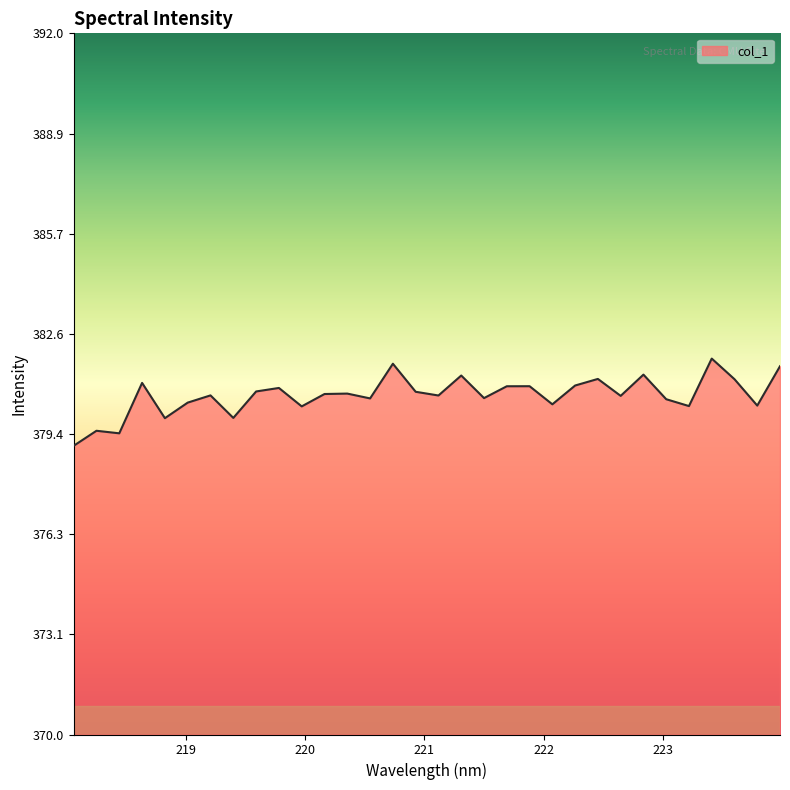

True or false: there are more than 0 points higher than both neighbors.

True